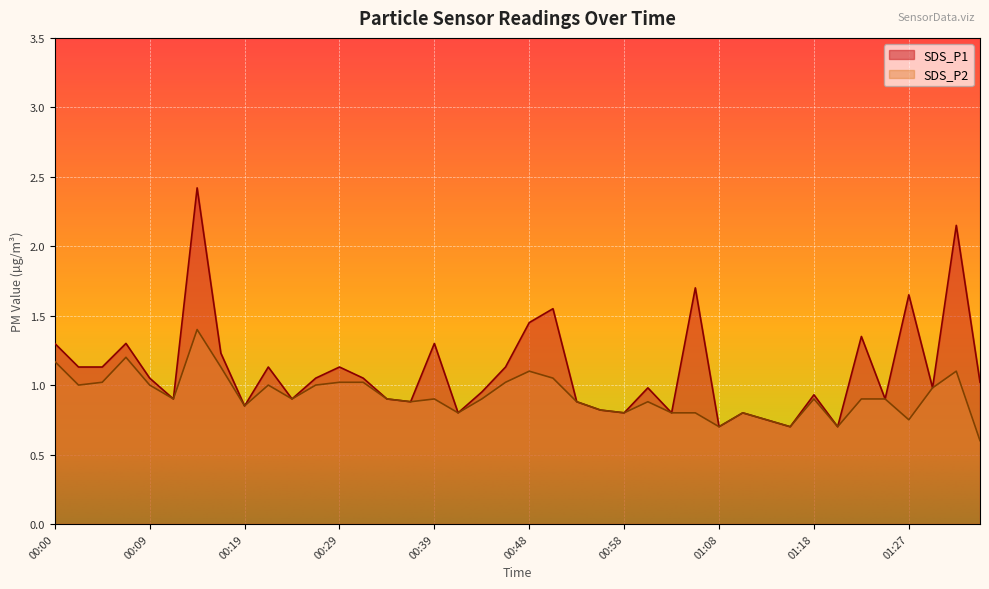

How many lines are shown in the chart?

2